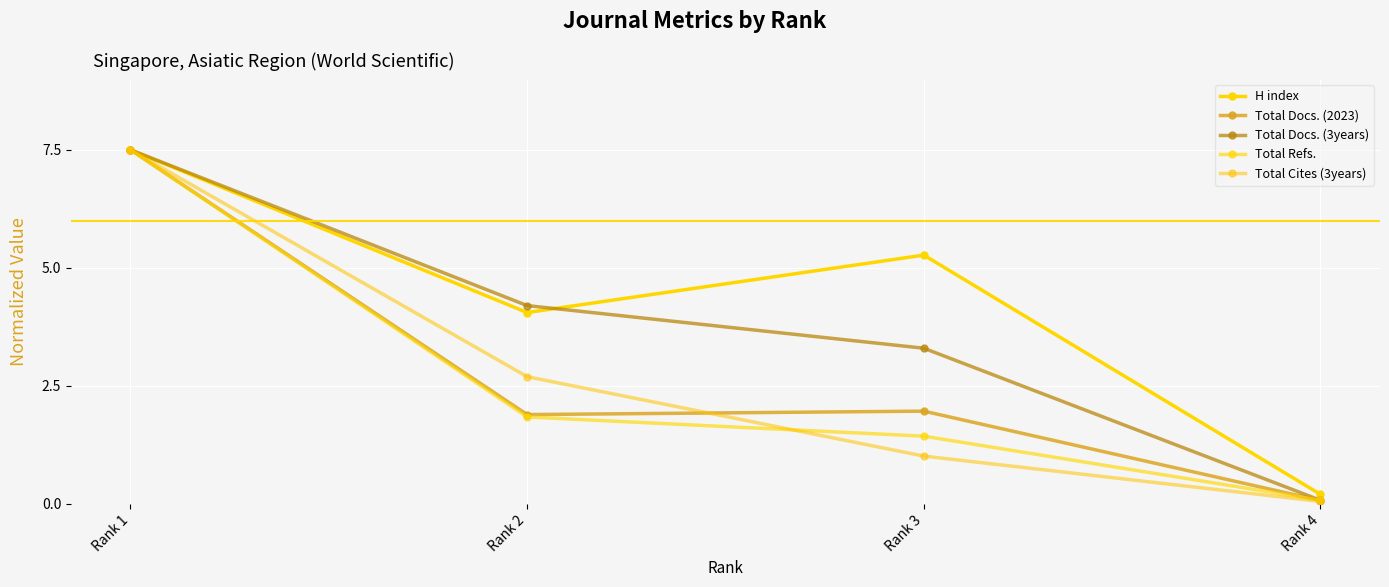

At which label is Total Docs. (3years) closest to 3?

Rank 3